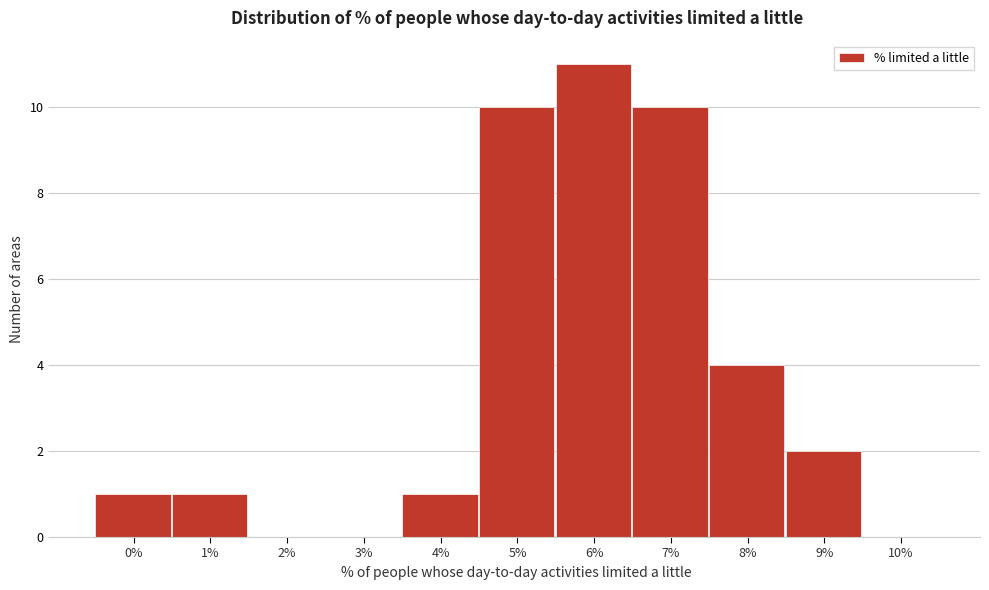

Reading right to left, transcribe all the data shown in this chart.

10%=0	9%=2	8%=4	7%=10	6%=11	5%=10	4%=1	3%=0	2%=0	1%=1	0%=1